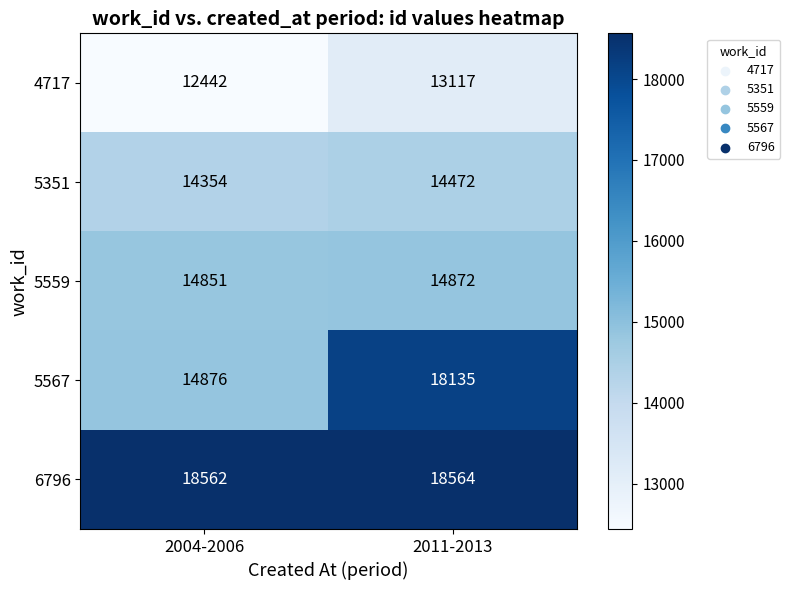

Count the number of categories in the chart.

2